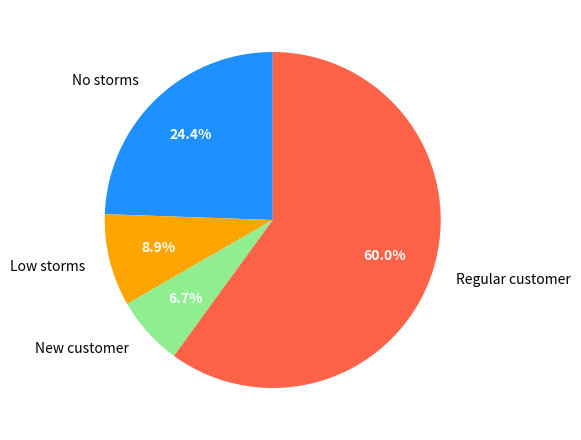

Combined, do Regular customer and No storms account for over 50%?

Yes